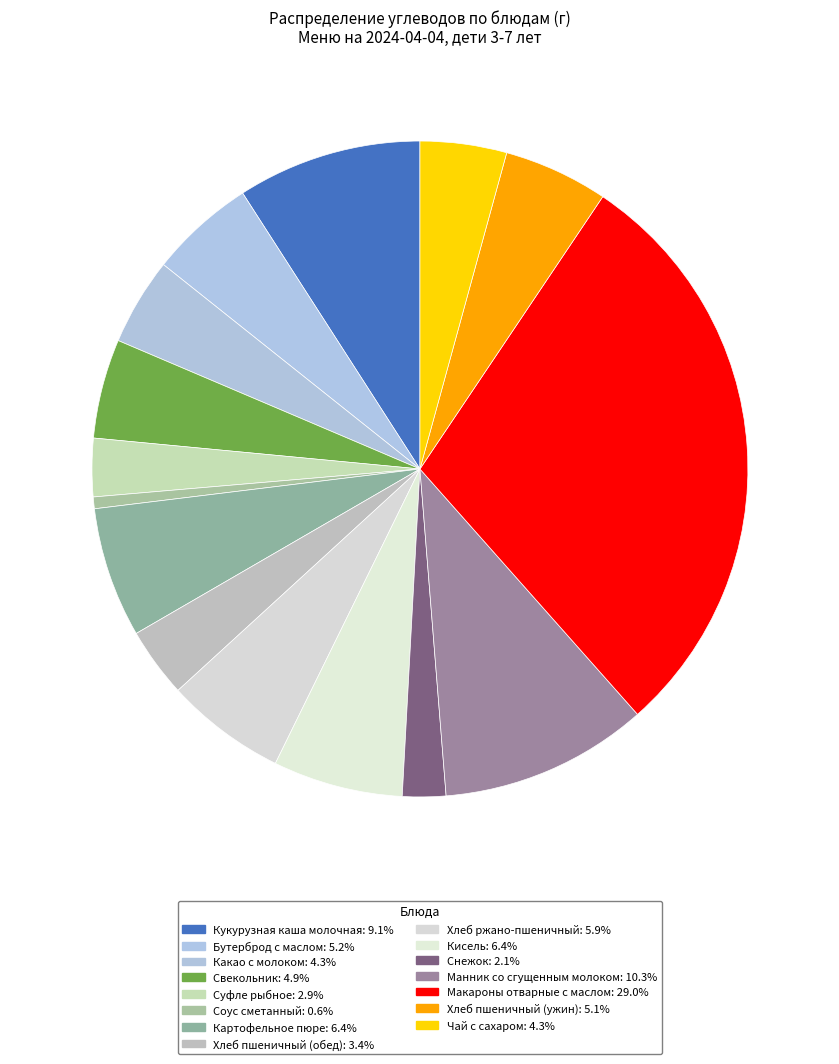

Count the number of slices in the pie.

15